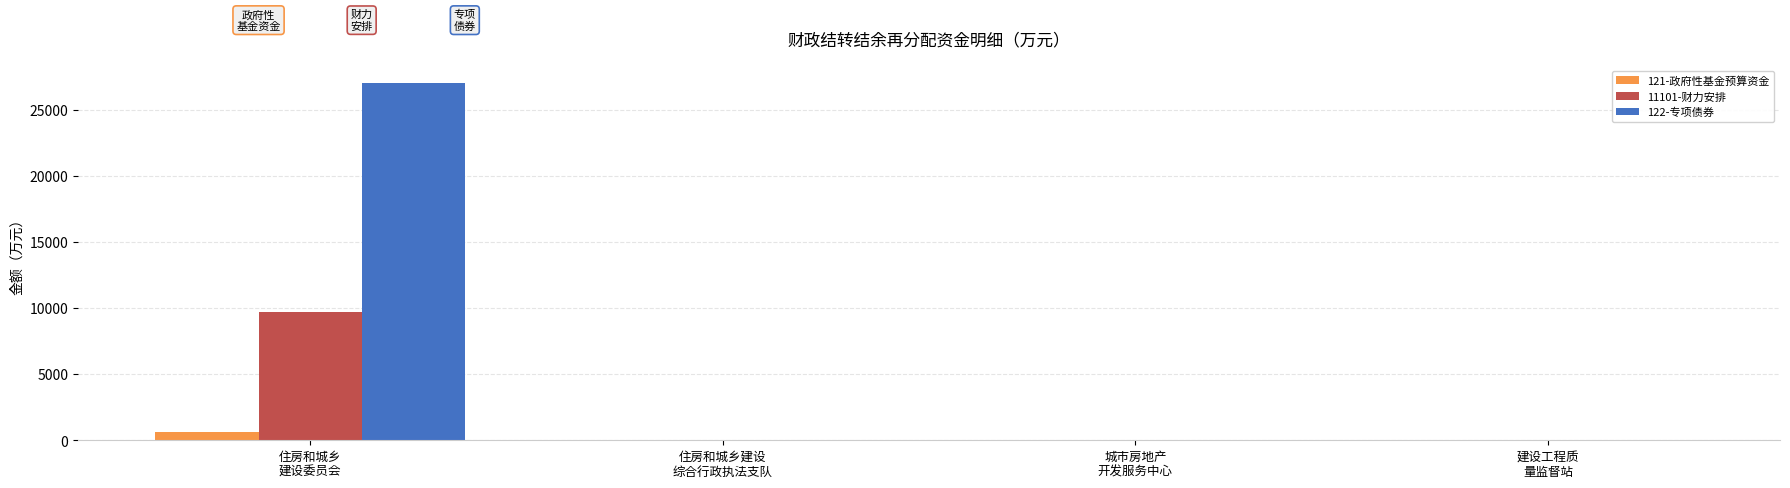

What are all the series names shown in the legend?

121-政府性基金预算资金, 11101-财力安排, 122-专项债券